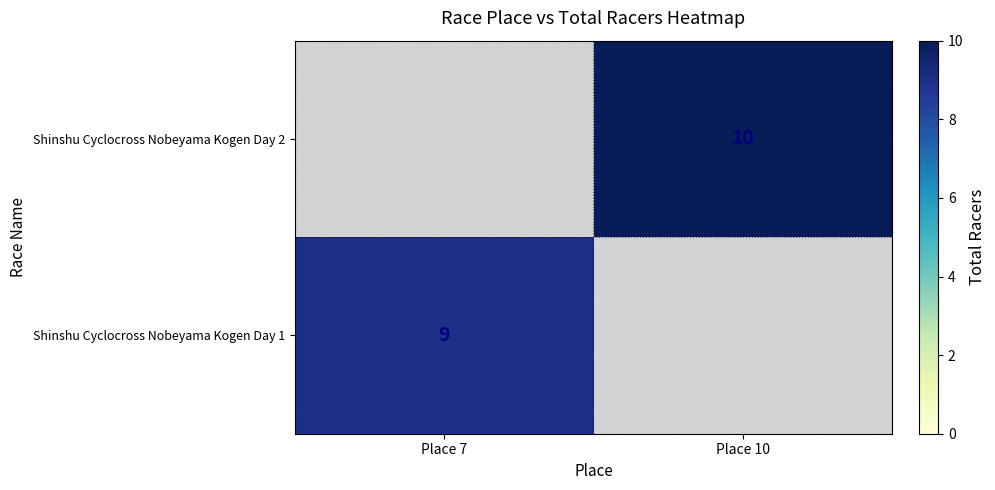

Which has a higher value, Place 7 or Place 10?

Place 10